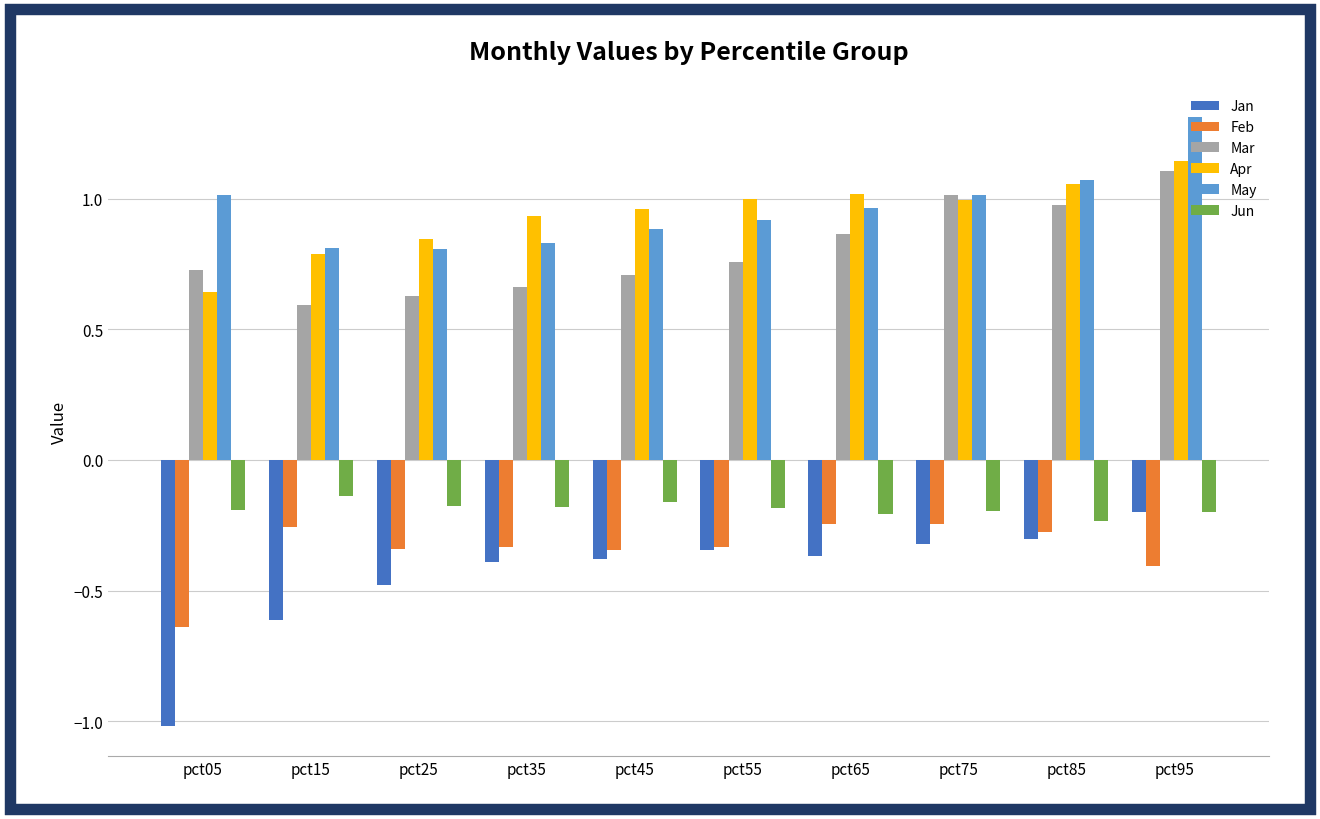

How many bars are there in each group?

6